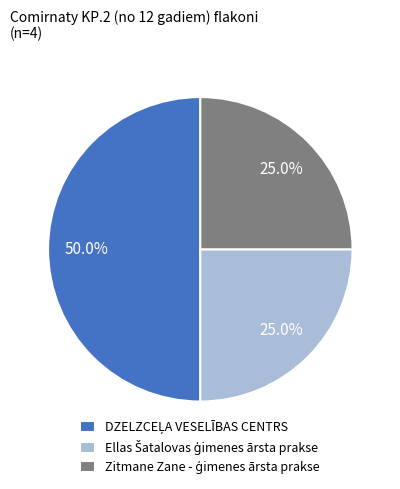

Which category has the smallest portion of the pie?

Ellas Šatalovas ģimenes ārsta prakse